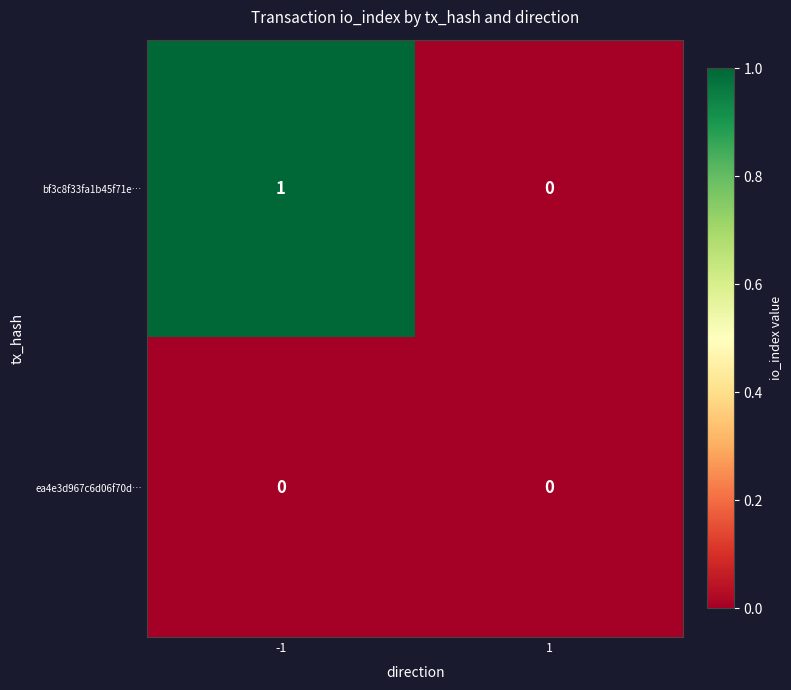

Which series has the largest total across all categories?

bf3c8f33fa1b45f71e…